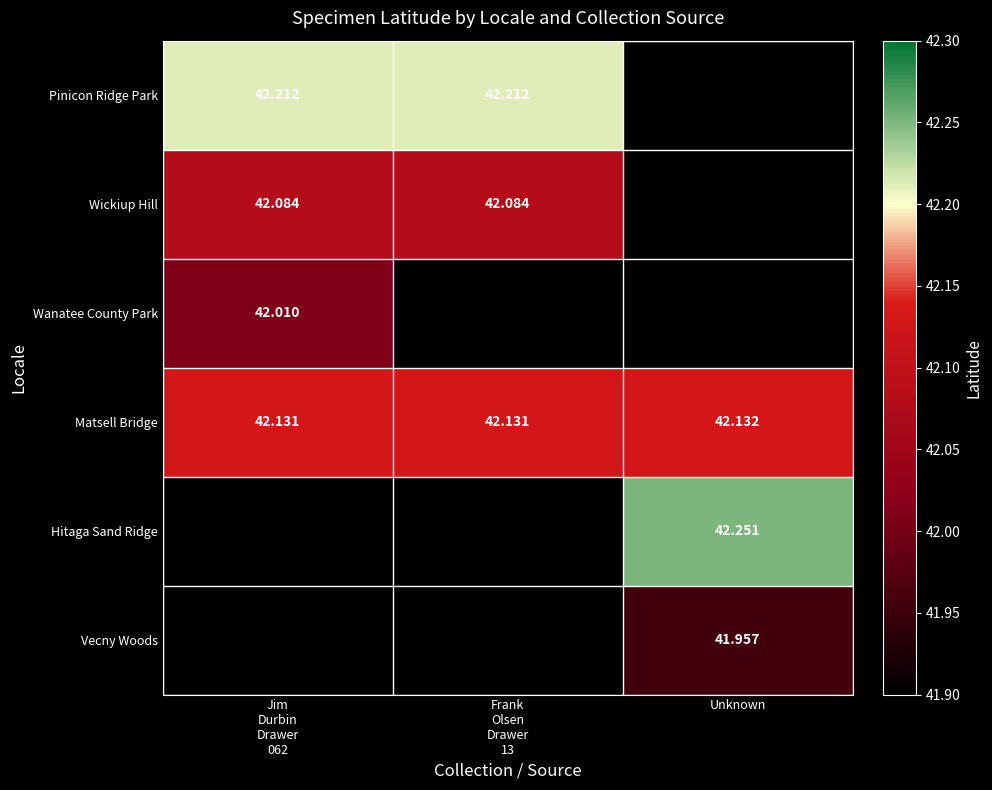

At Unknown, list the series in order from largest to smallest.

Pinicon Ridge Park, Wickiup Hill, Wanatee County Park, Hitaga Sand Ridge, Matsell Bridge, Vecny Woods